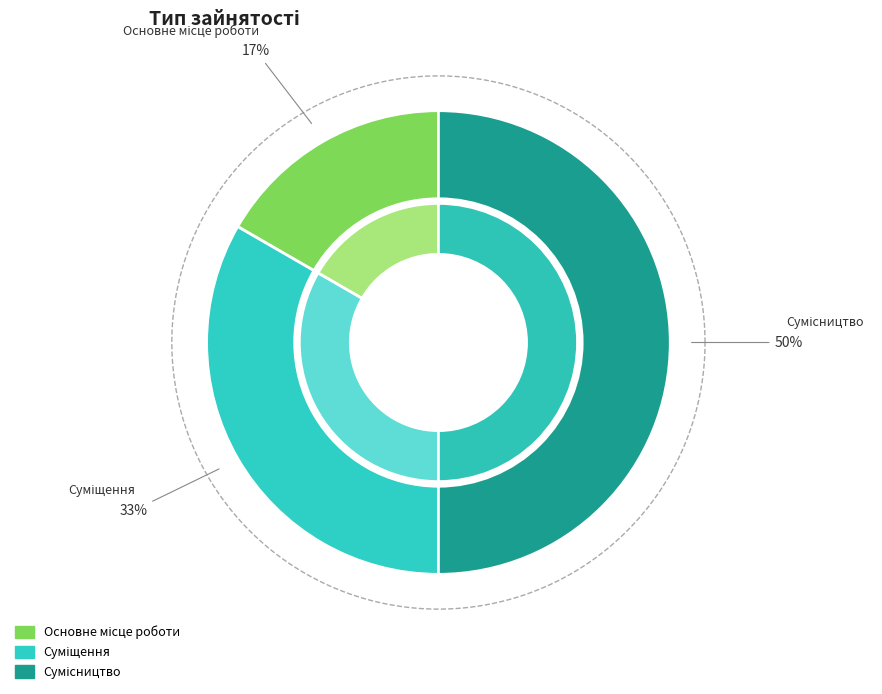

What percentage is the Суміщення slice, to the nearest percent?

33%